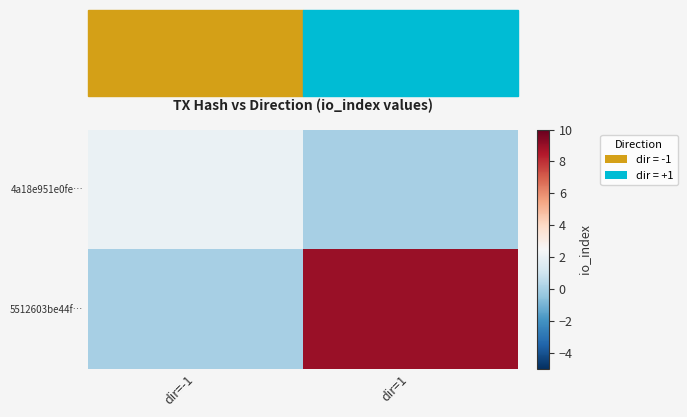

How many distinct data groups are displayed?

2